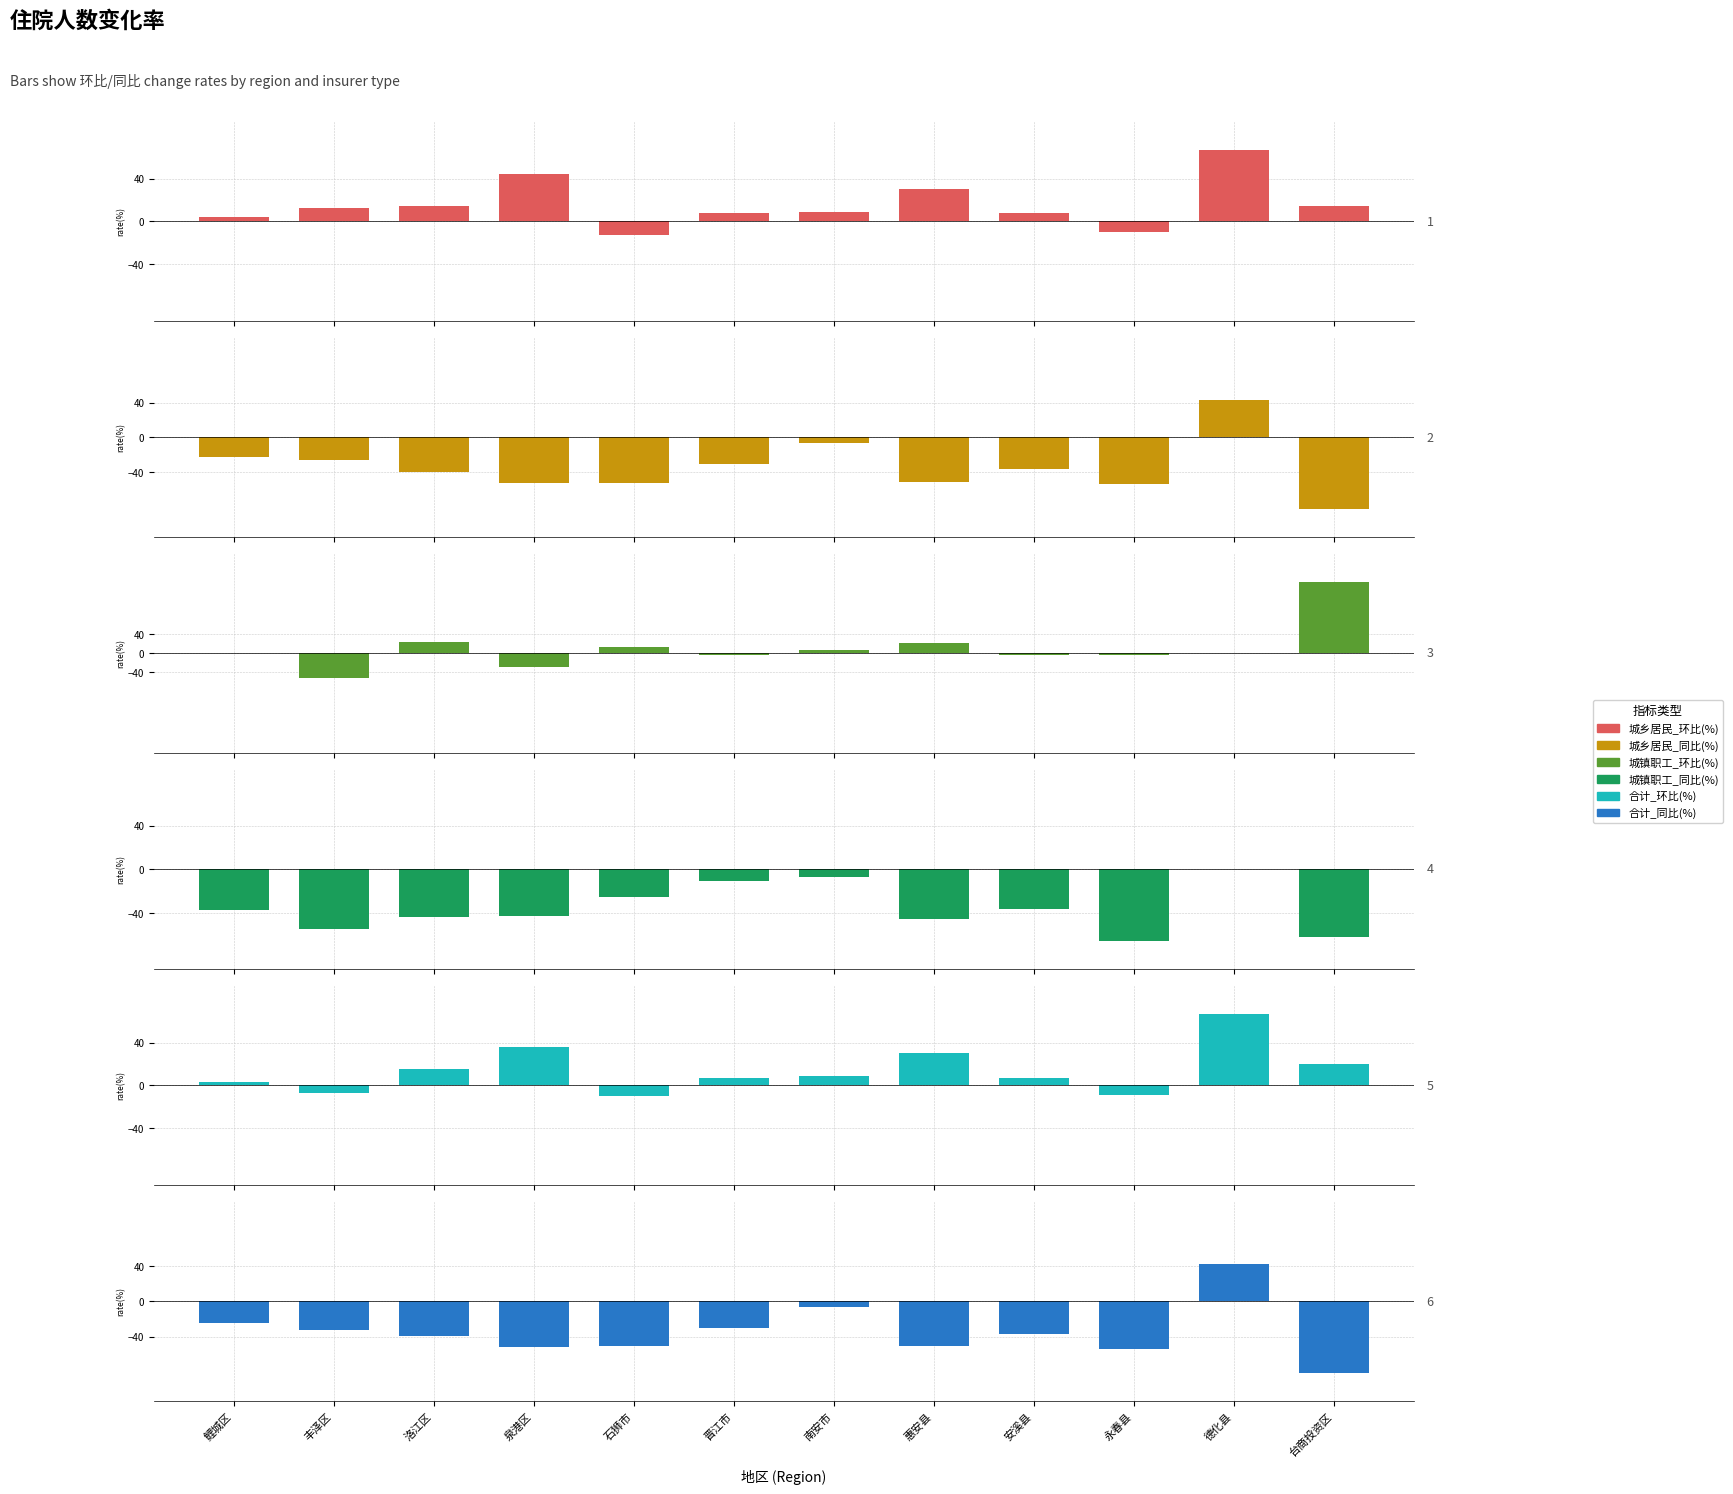

What is the difference between the maximum and second lowest values in the 城镇职工_环比(%) series?

179.4